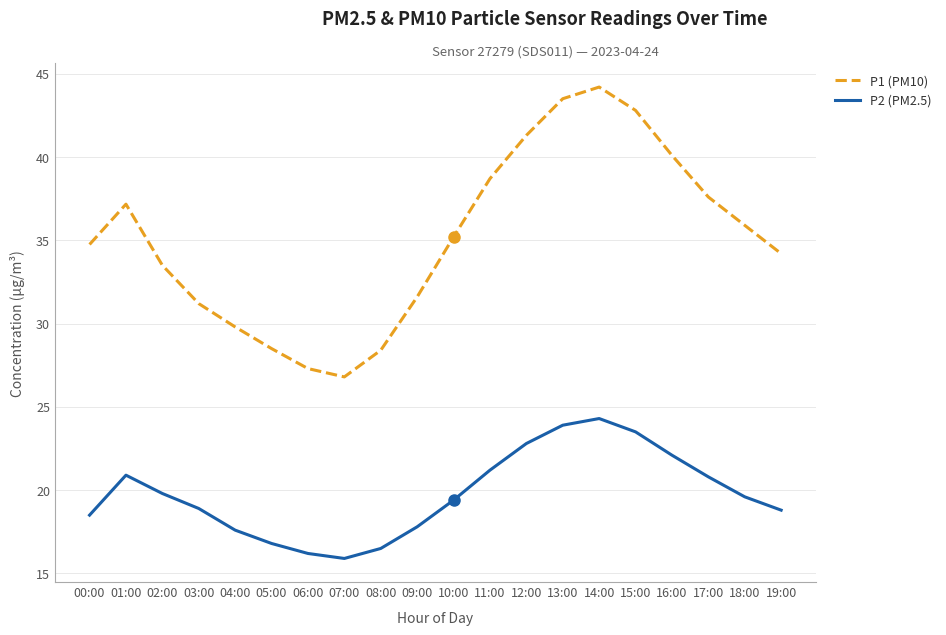

What is the sum of all P2 (PM2.5) values?

395.3